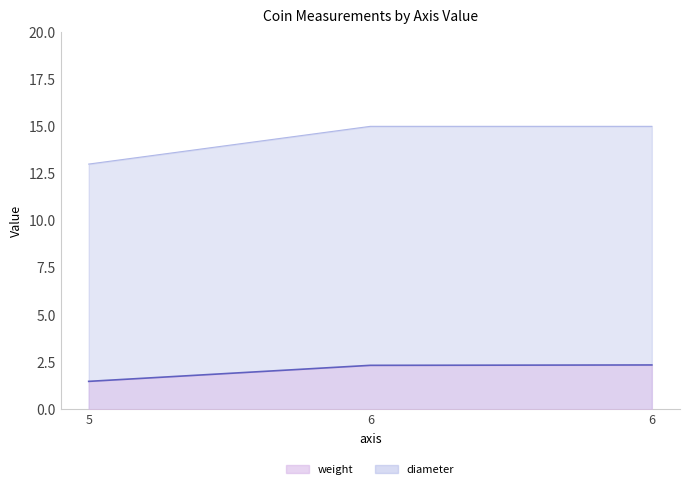

At which category does the chart reach its minimum across all series?

5